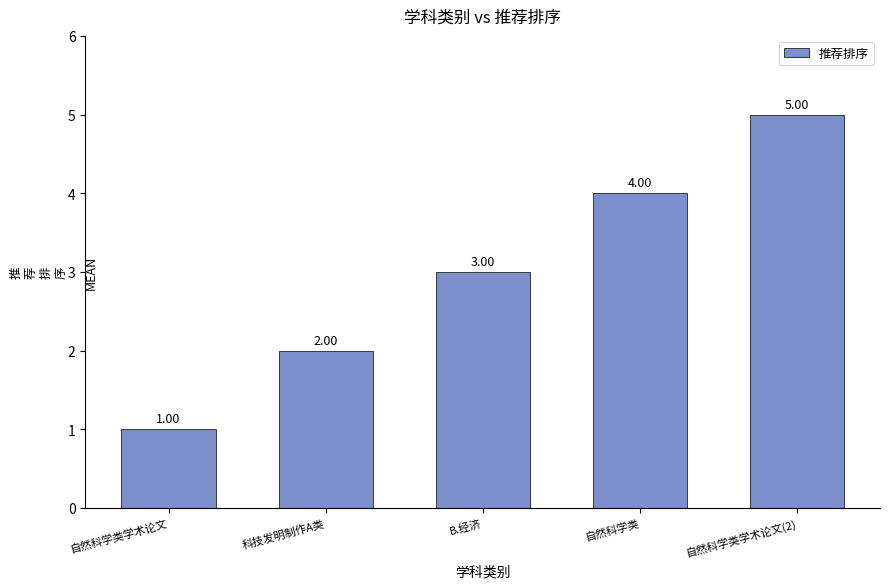

What is the label of the 3rd bar from the left?

B.经济